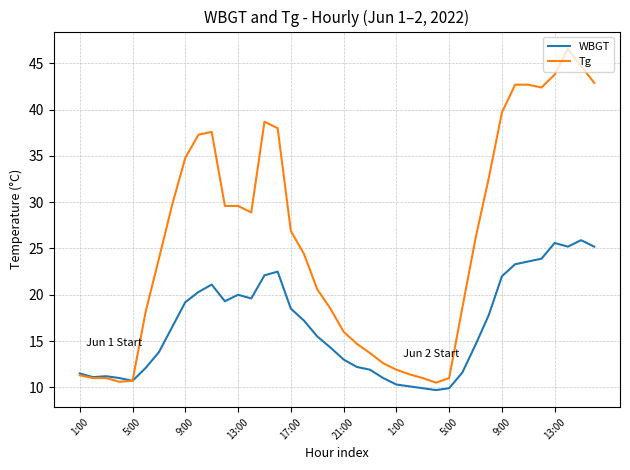

List the series in order of their overall mean, highest first.

Tg, WBGT